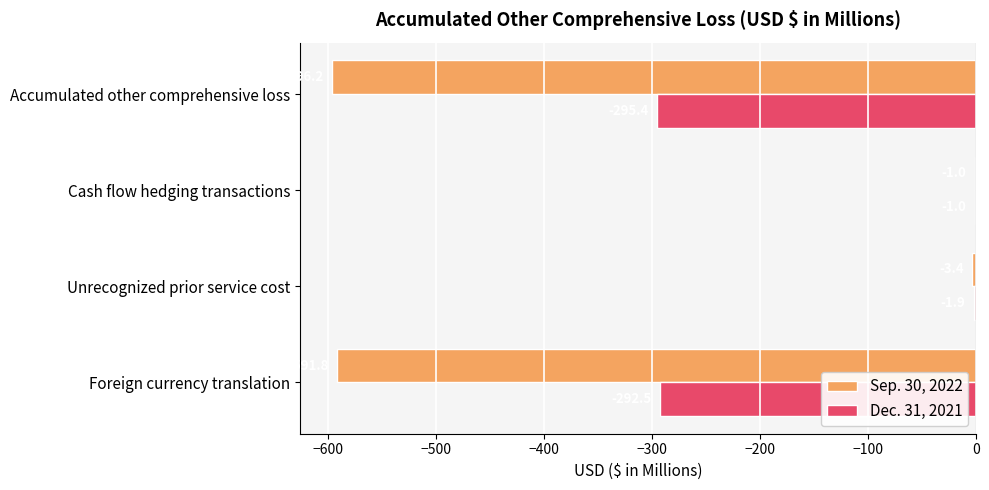

What are all the series names shown in the legend?

Sep. 30, 2022, Dec. 31, 2021